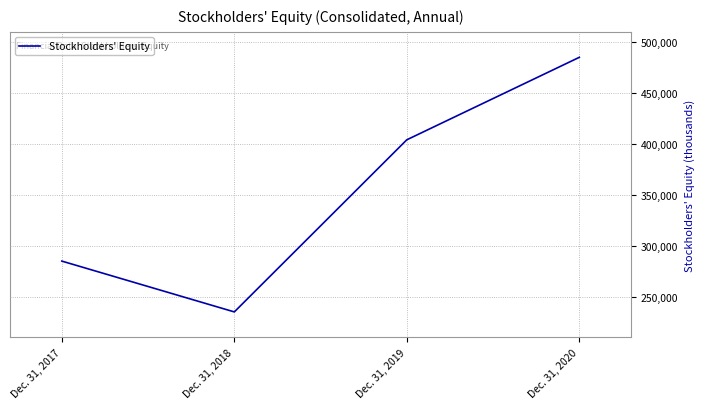

What is the change in value from Dec. 31, 2019 to Dec. 31, 2020?

+80719